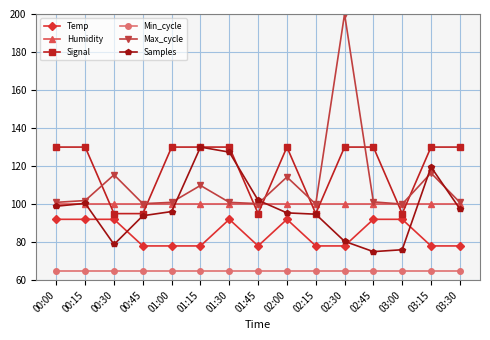

What is the average value of the Signal series?

118.3